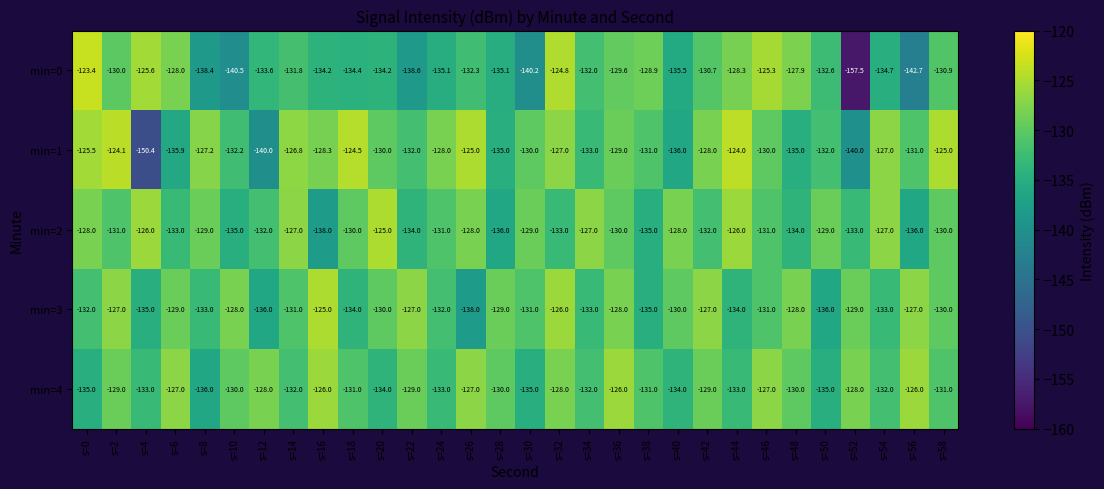

The value of min=2 at s=54 is -65.7. True or false?

False